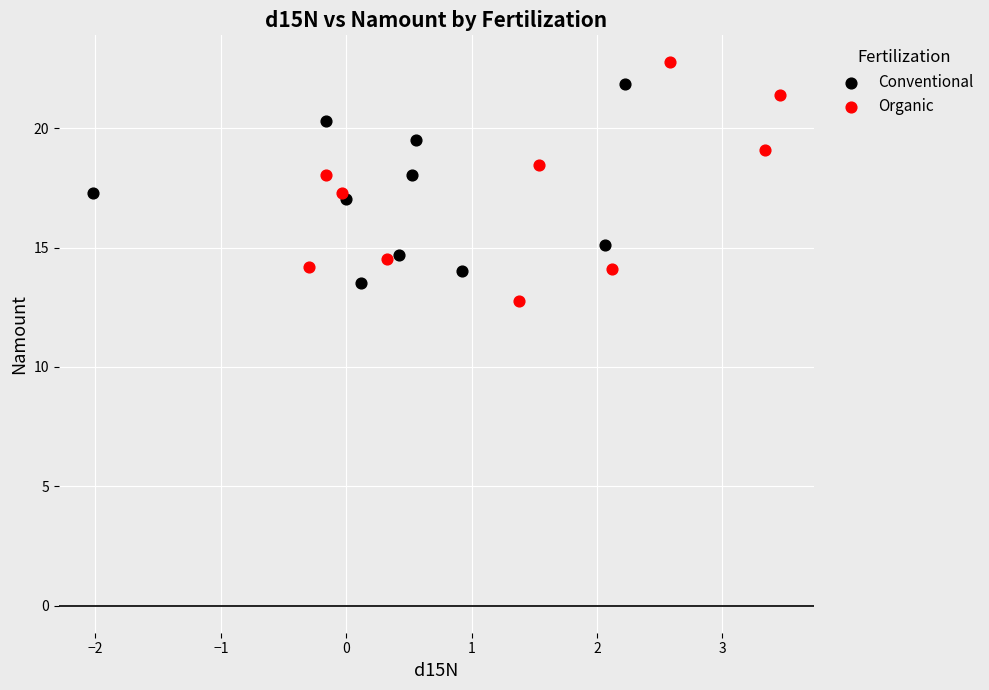

Which series contains the highest Y value?

Organic